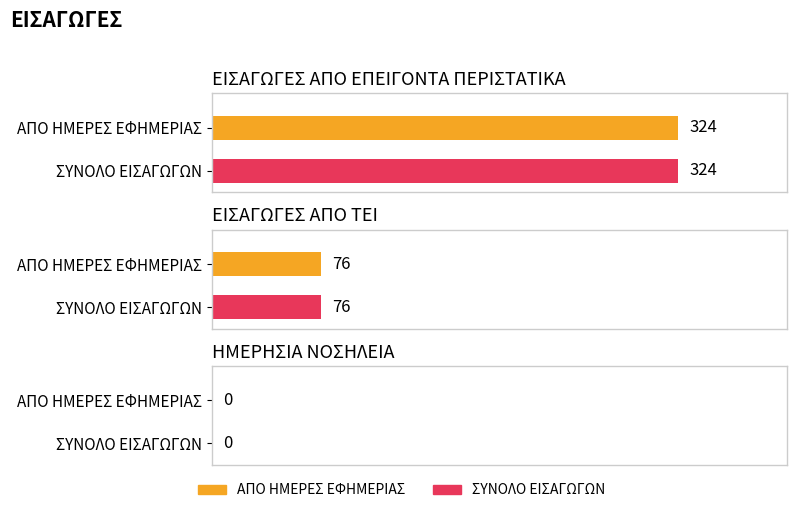

How many bars are there in each group?

3